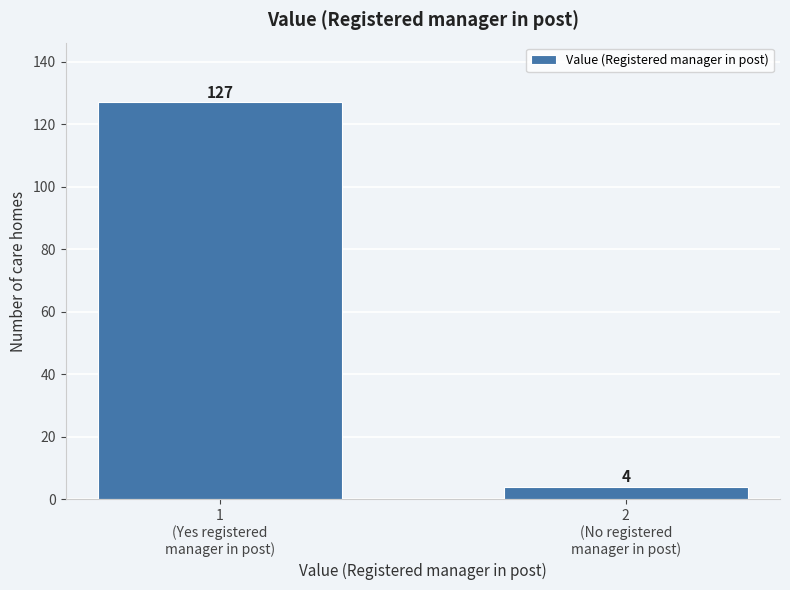

Reading right to left, list all the values displayed in this chart.

4	127